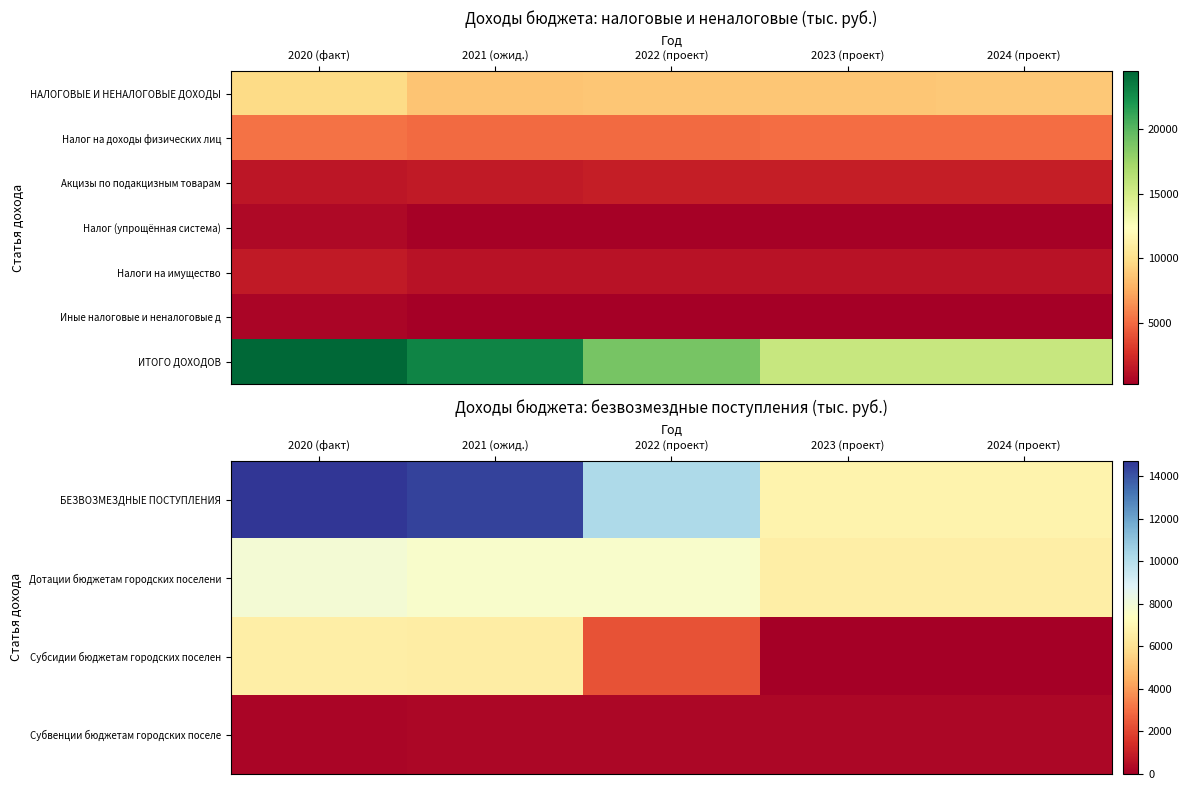

List the labels in order of Субсидии бюджетам городских поселен value, smallest first.

2023 (проект), 2024 (проект), 2022 (проект), 2021 (ожид.), 2020 (факт)